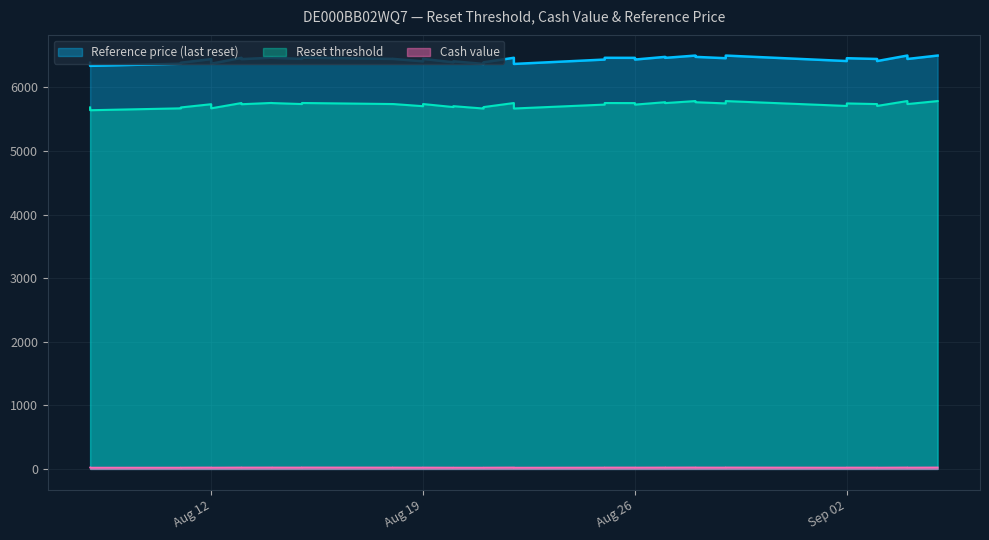

The value of Cash value at 29 is 6.7. True or false?

False